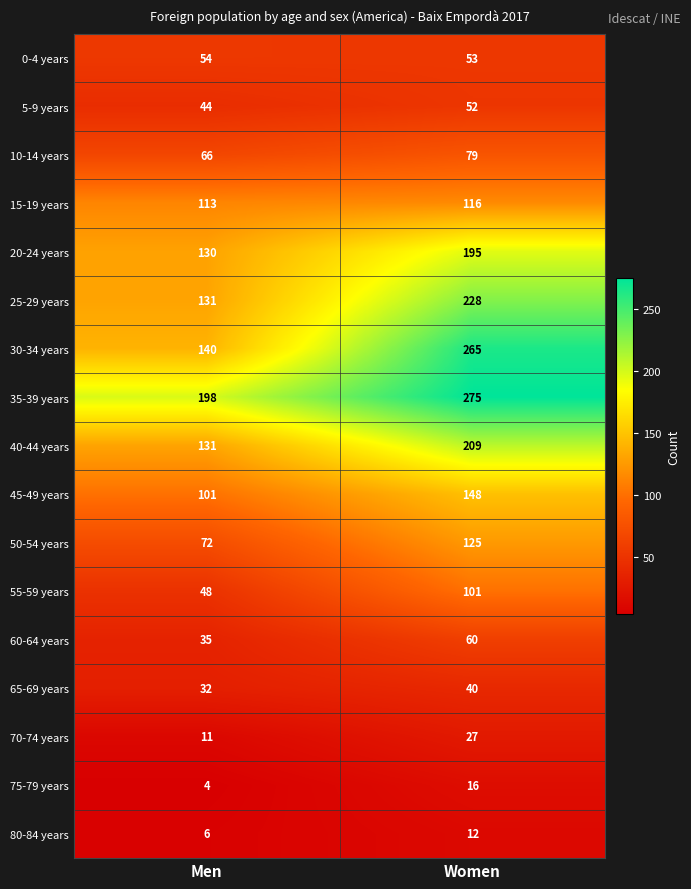

What is the greatest value displayed?

275